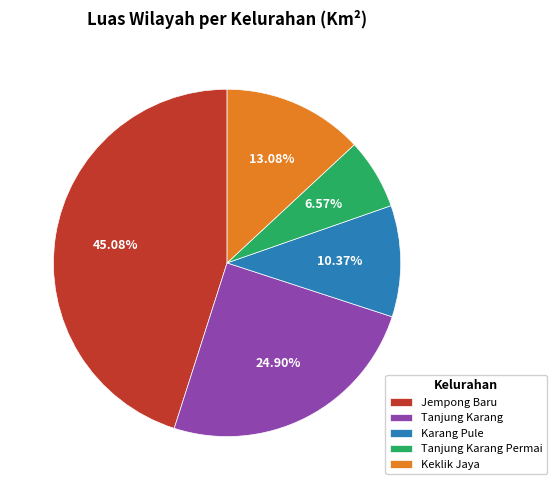

The Tanjung Karang Permai slice represents 1% of the pie. True or false?

False